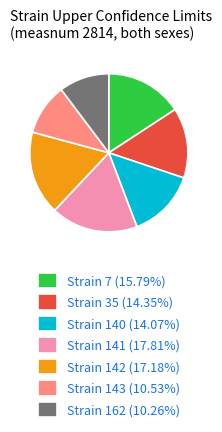

Does any single category account for the majority?

No